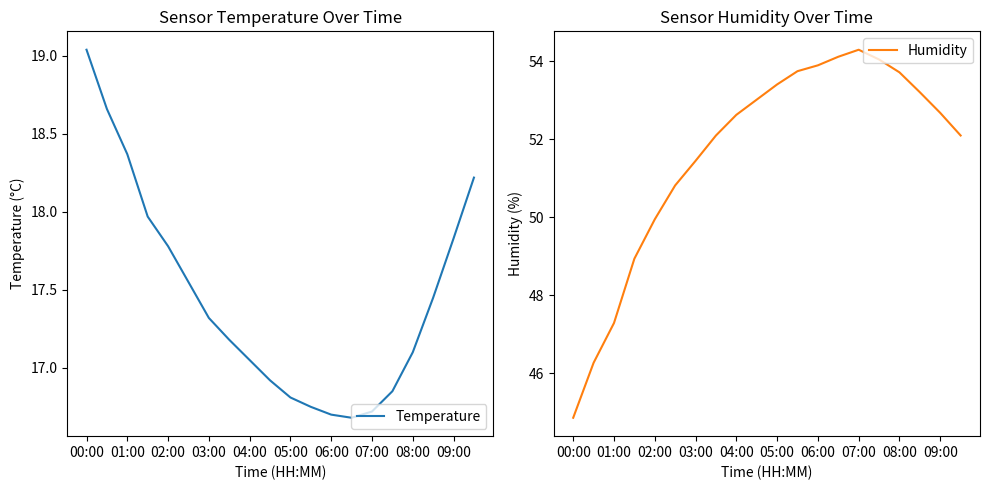

How many series are shown in this chart?

2